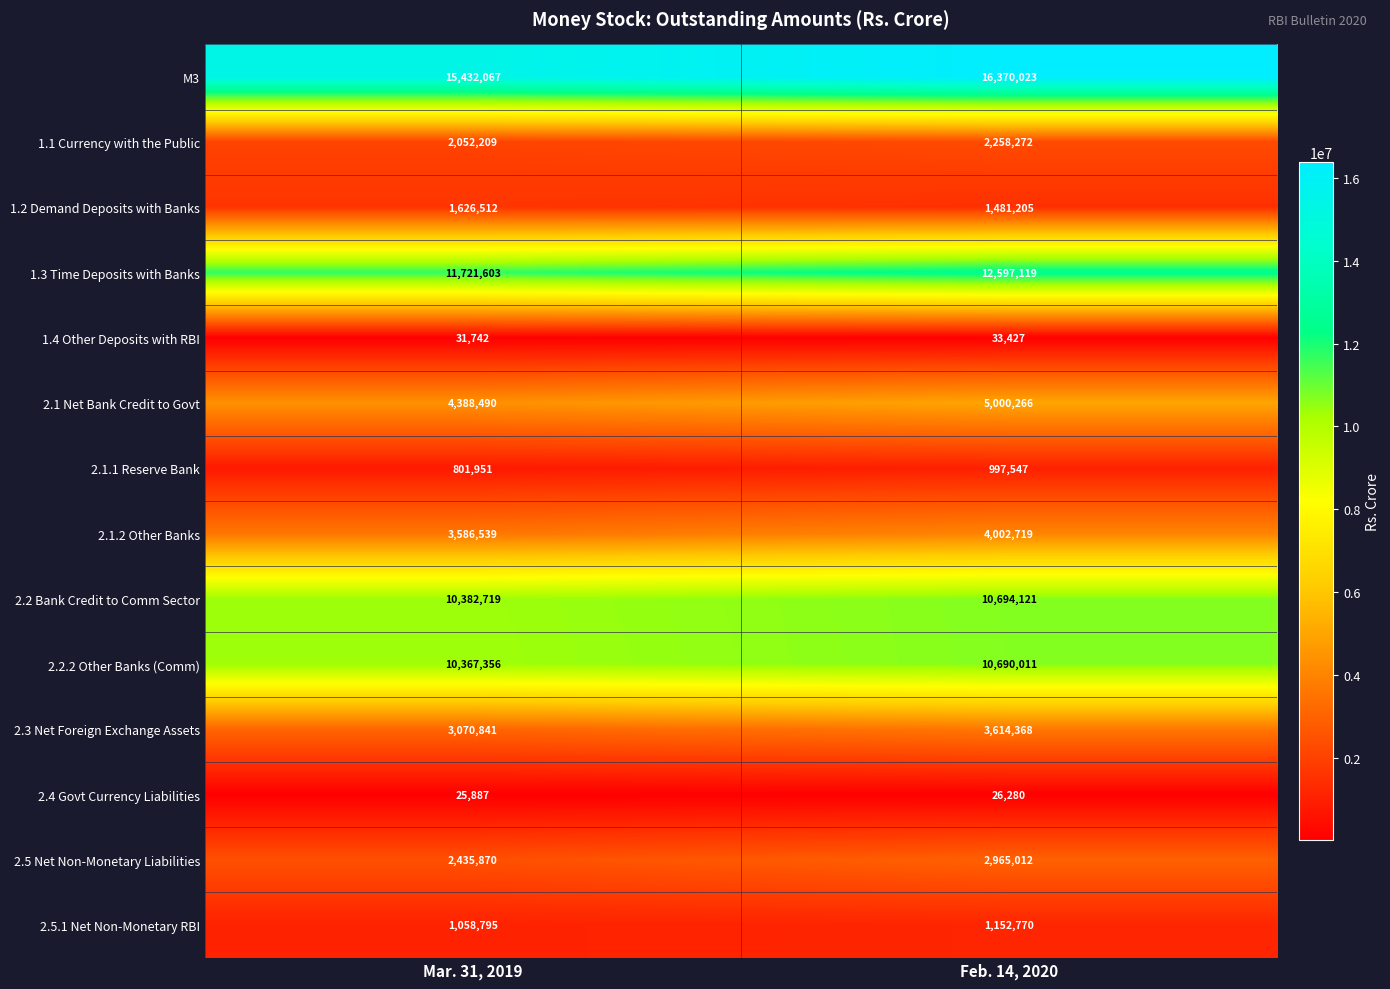

What is the minimum value shown in the chart?

25887